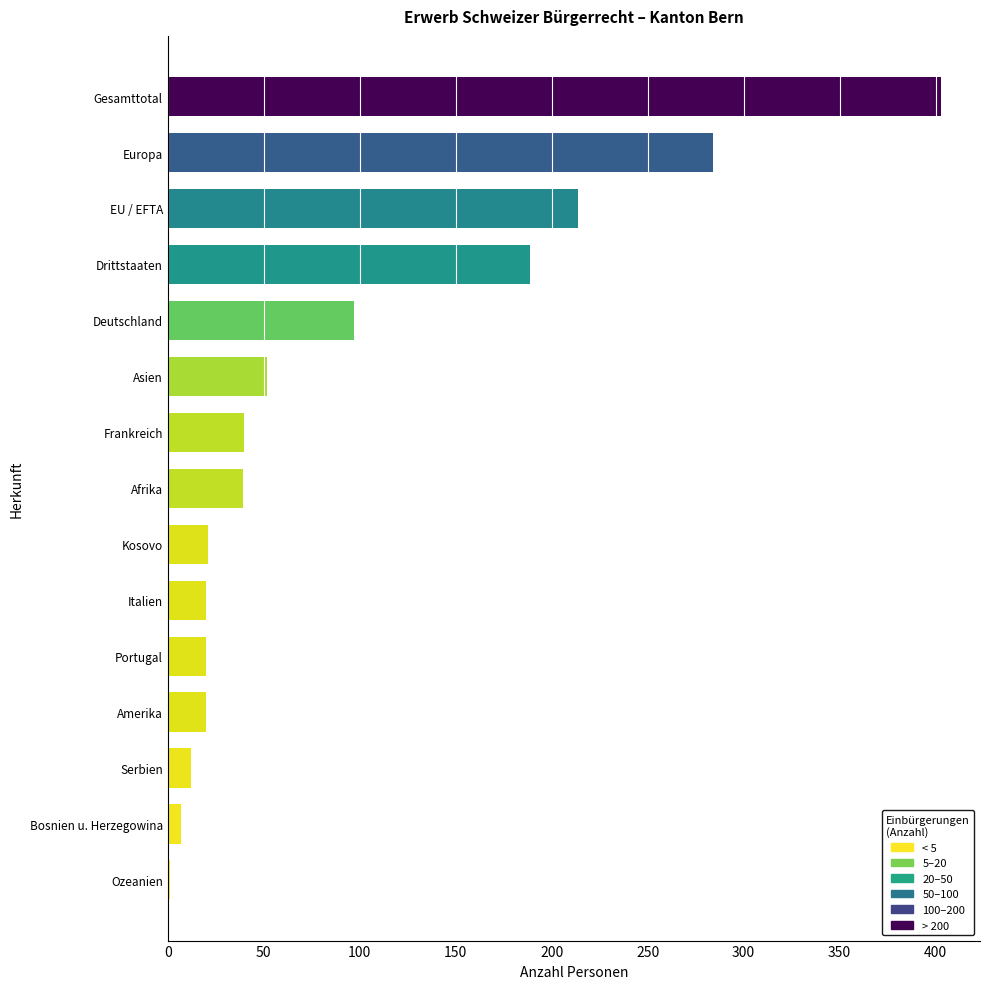

What is the maximum value shown in the chart?

403